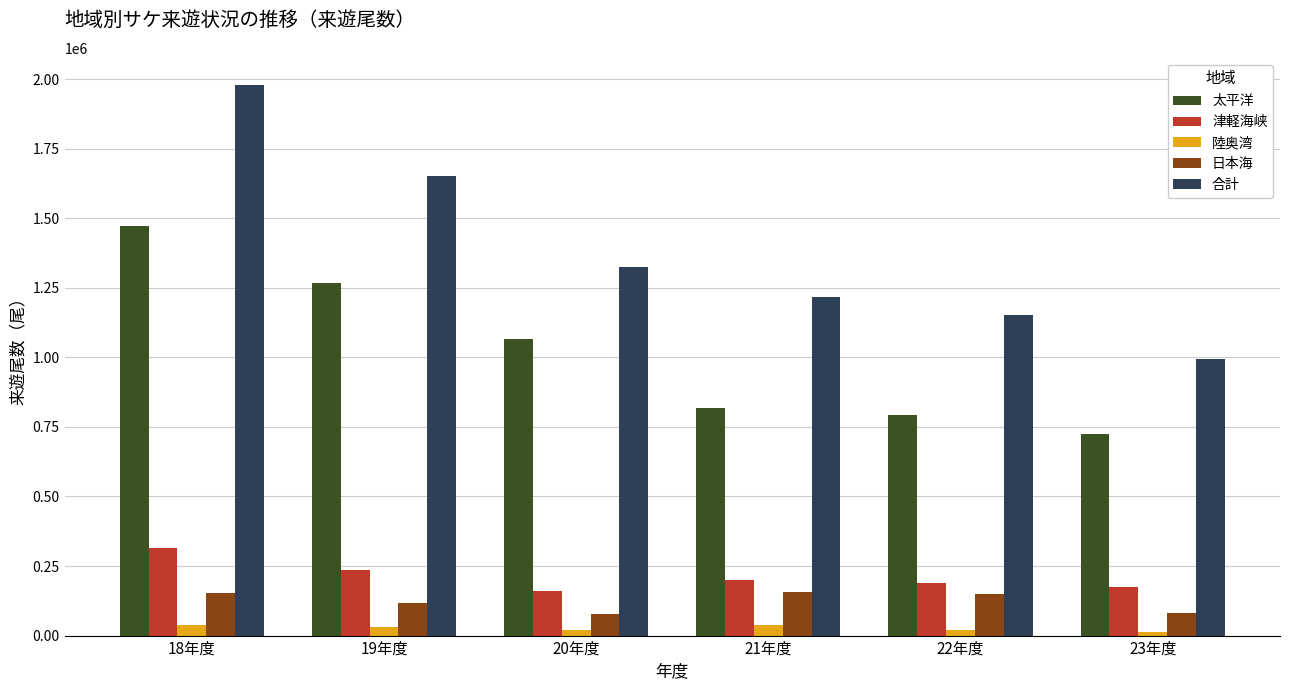

At which category is the sum across all series the highest?

18年度